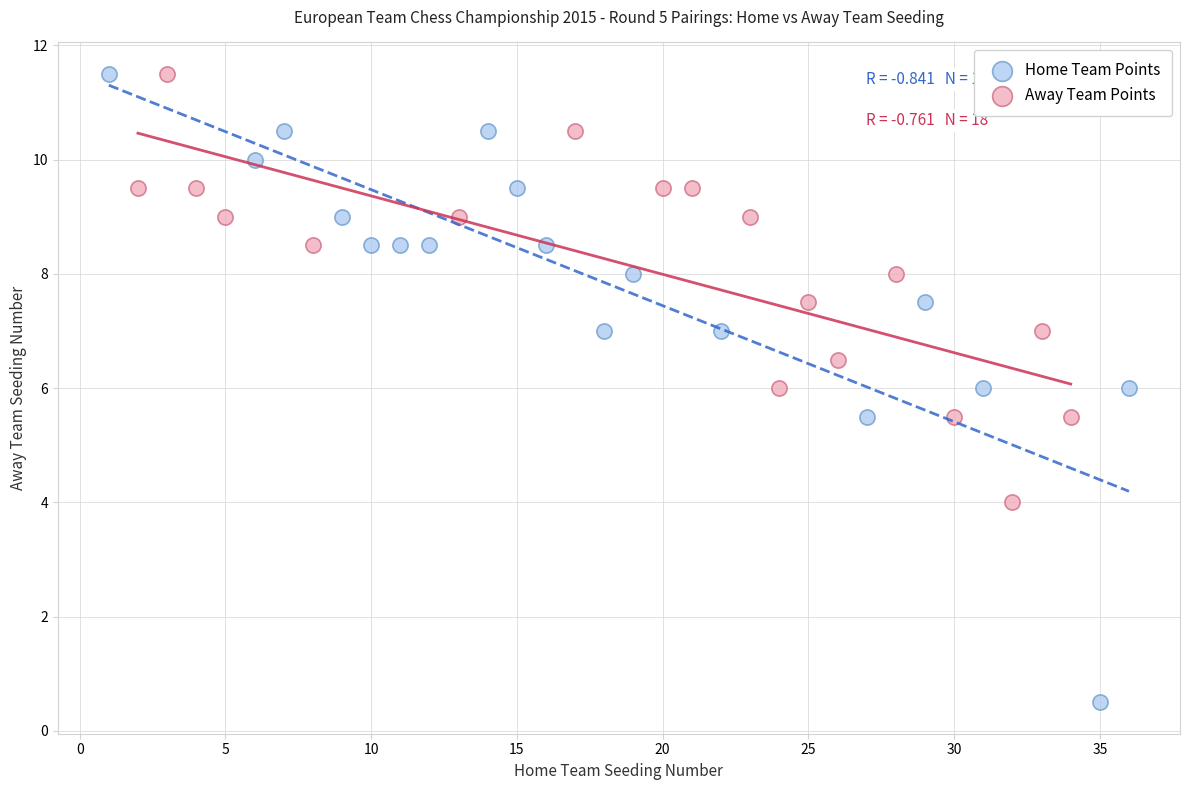

Which series contains the lowest Y value?

Home Team Points